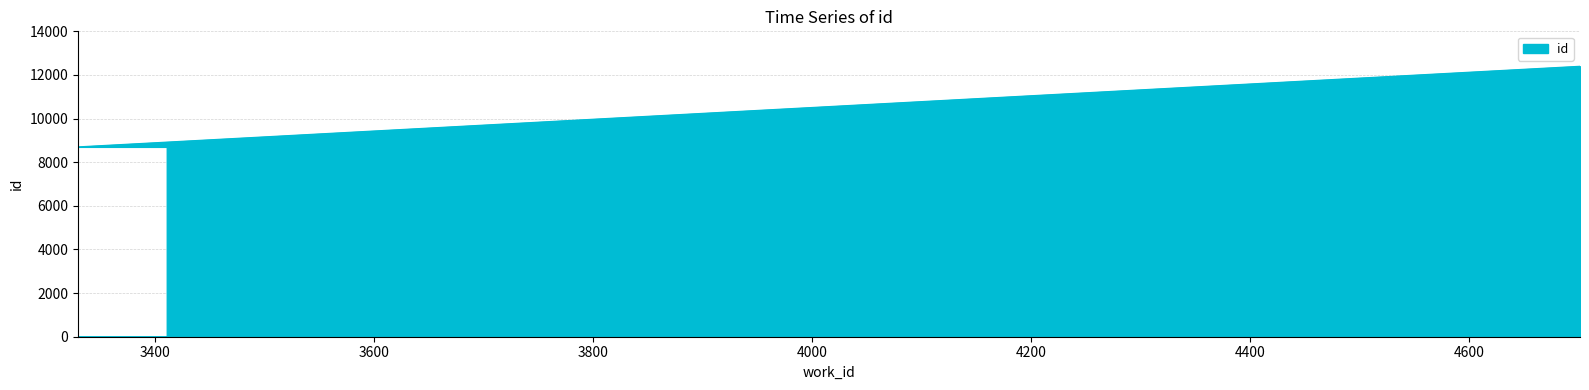

Approximately how many times larger is the value at 3411 compared to 4701?

0.7